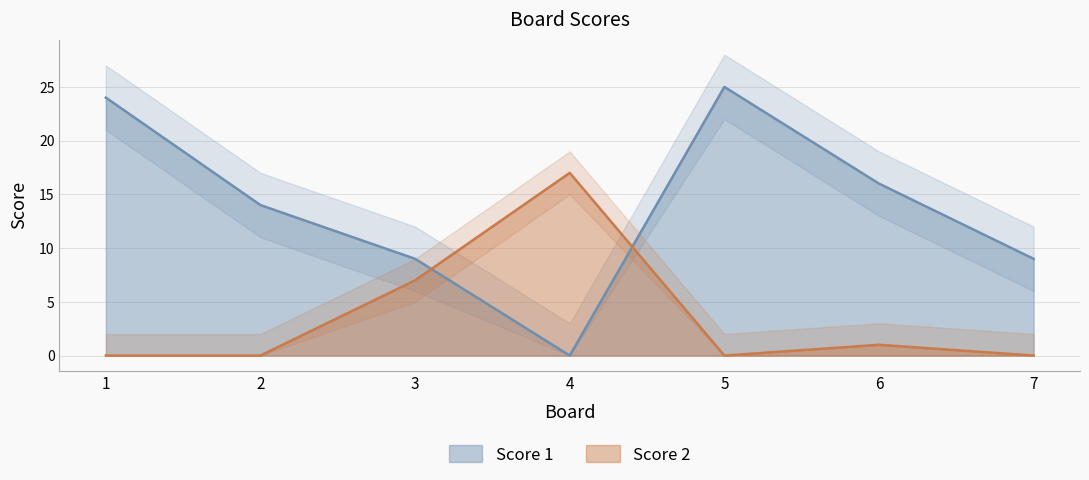

How many intersections are there between Score 1 and Score 2?

2